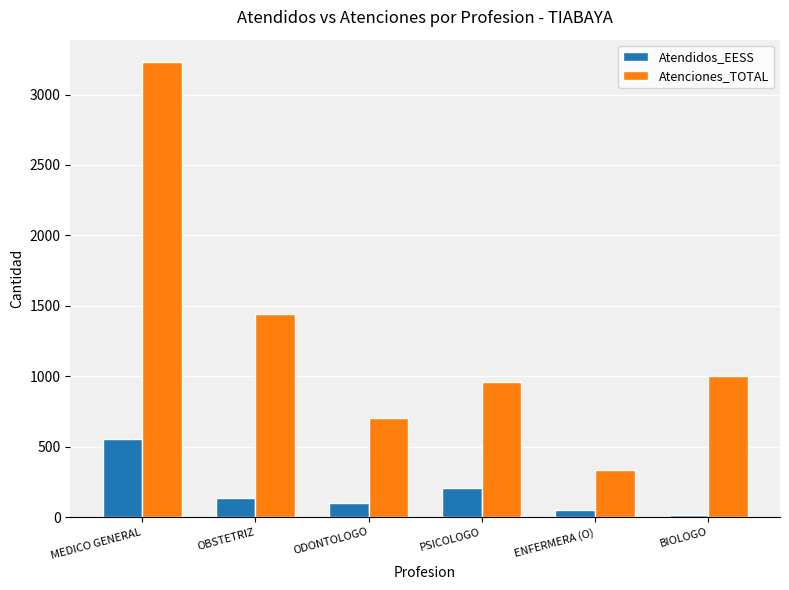

What is the greatest value displayed?

3228